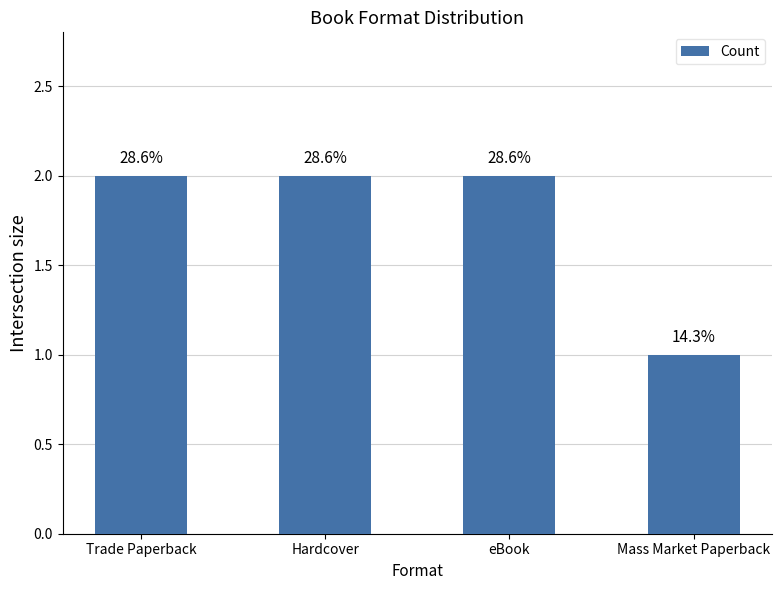

Approximately how many times larger is the value at Mass Market Paperback compared to eBook?

0.5